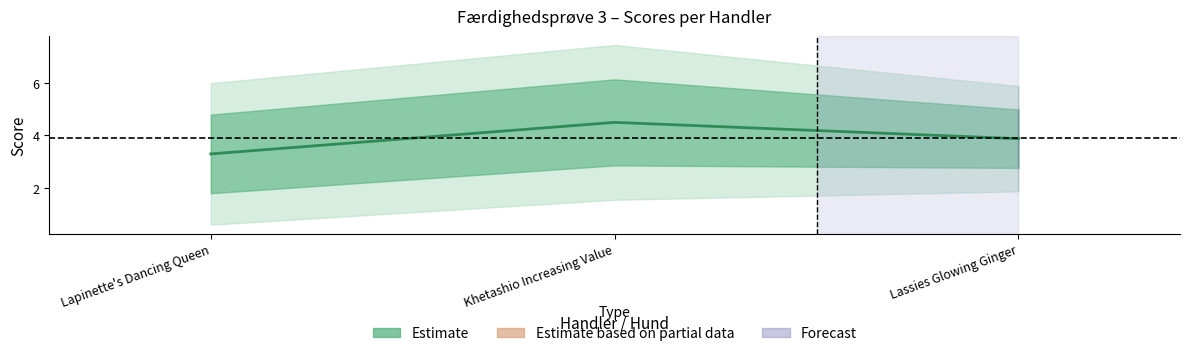

Which category has the highest value across all series?

Khetashio Increasing Value